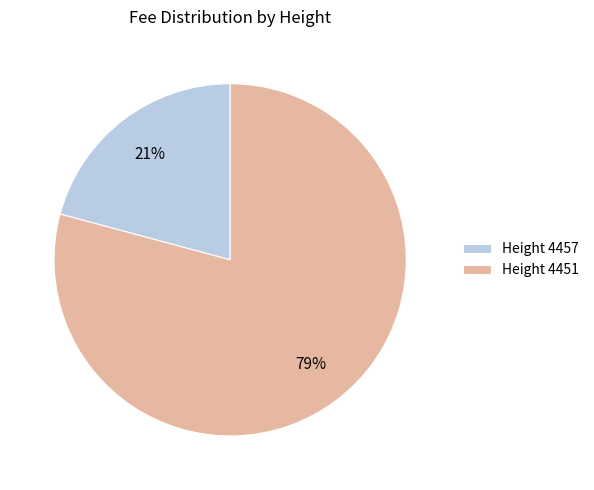

Which category accounts for the majority?

Height 4451